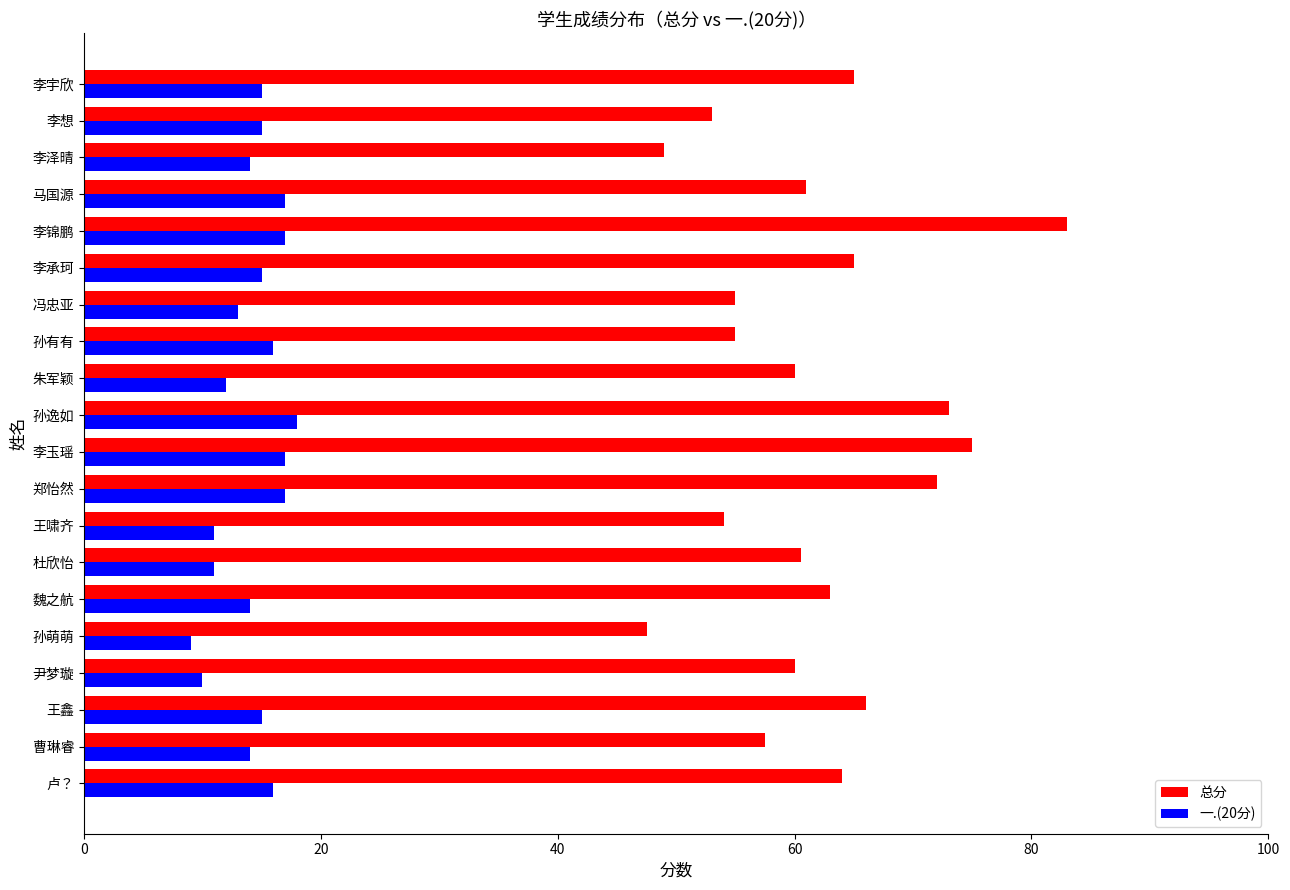

What is the difference between the 总分 values at 杜欣怡 and 魏之航?

2.5